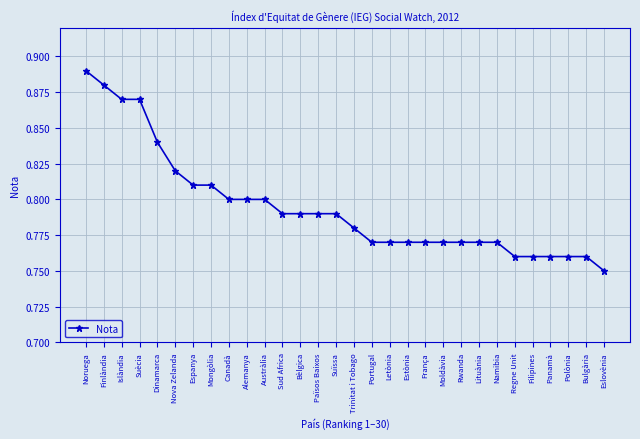

The chart shows a value of 0.4 at Suïssa. True or false?

False